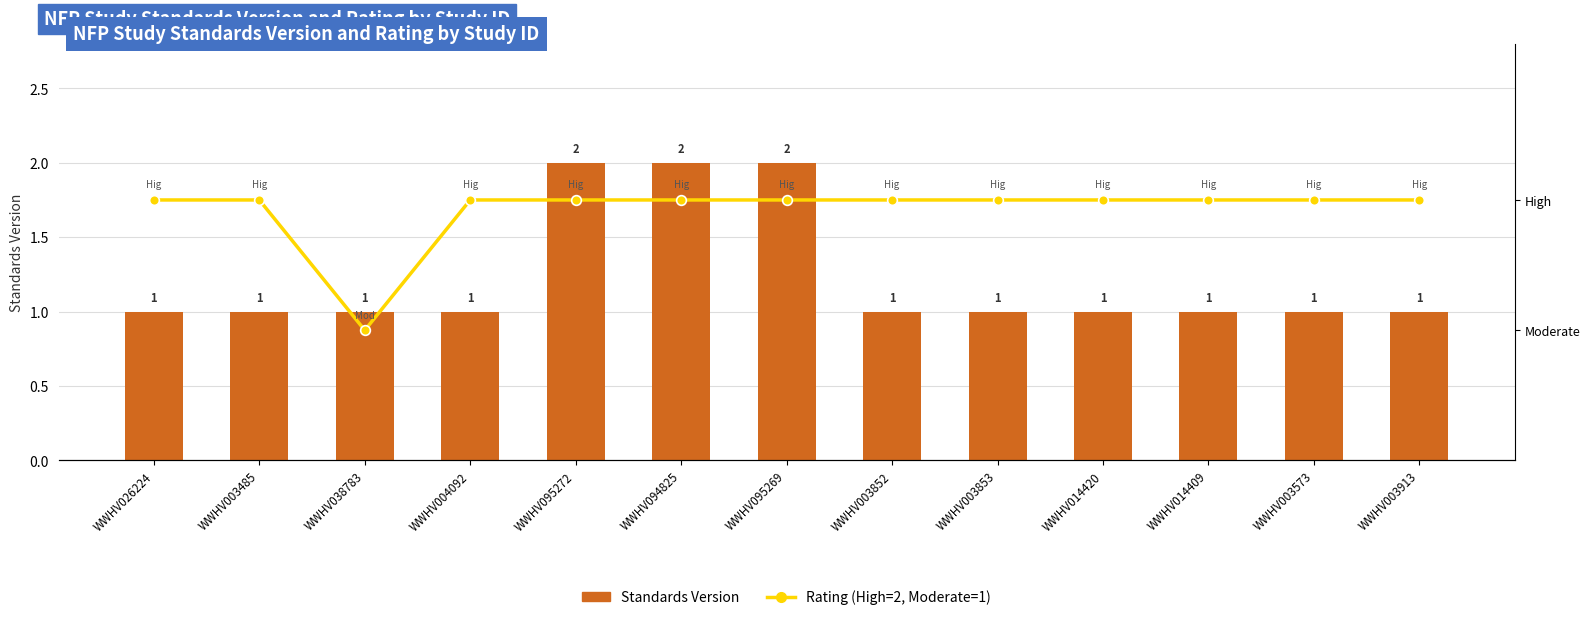

Between WWHV003485 and WWHV026224, which is larger?

WWHV003485